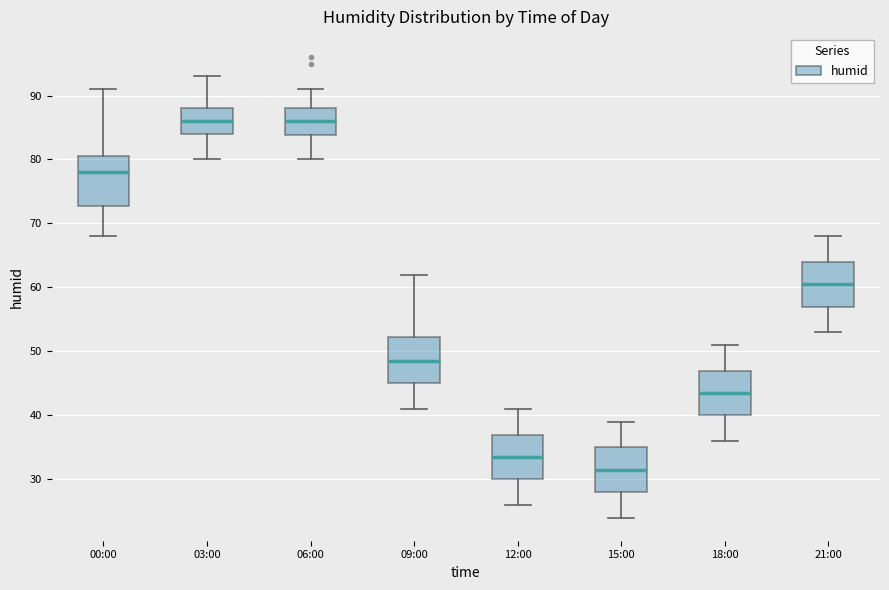

Which box has the lowest median line?

15:00